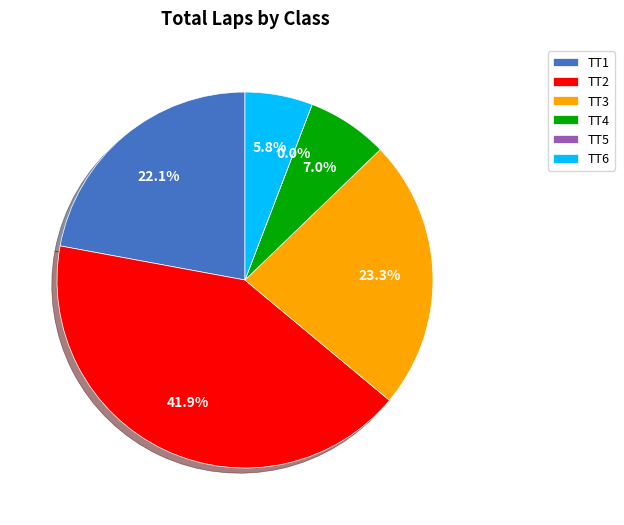

Is there any slice that represents more than half of the pie?

No